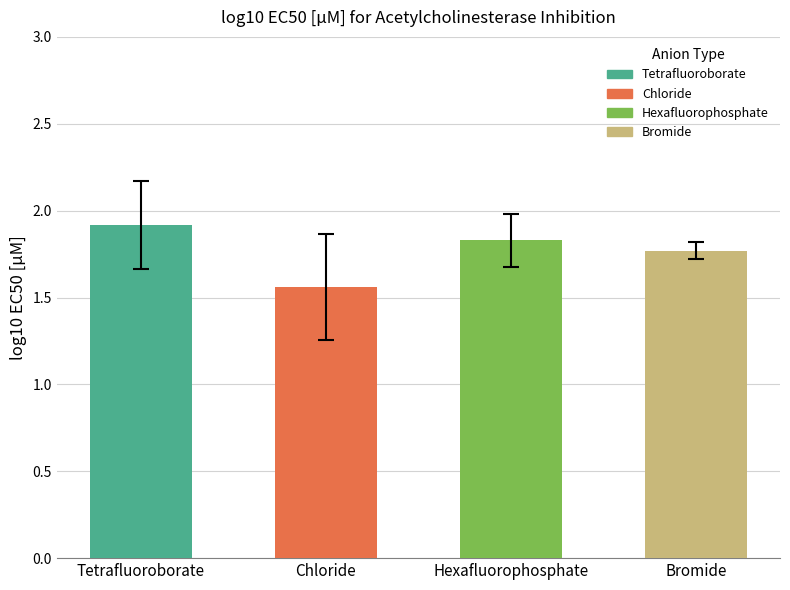

What is the label of the 4th bar from the left?

Bromide